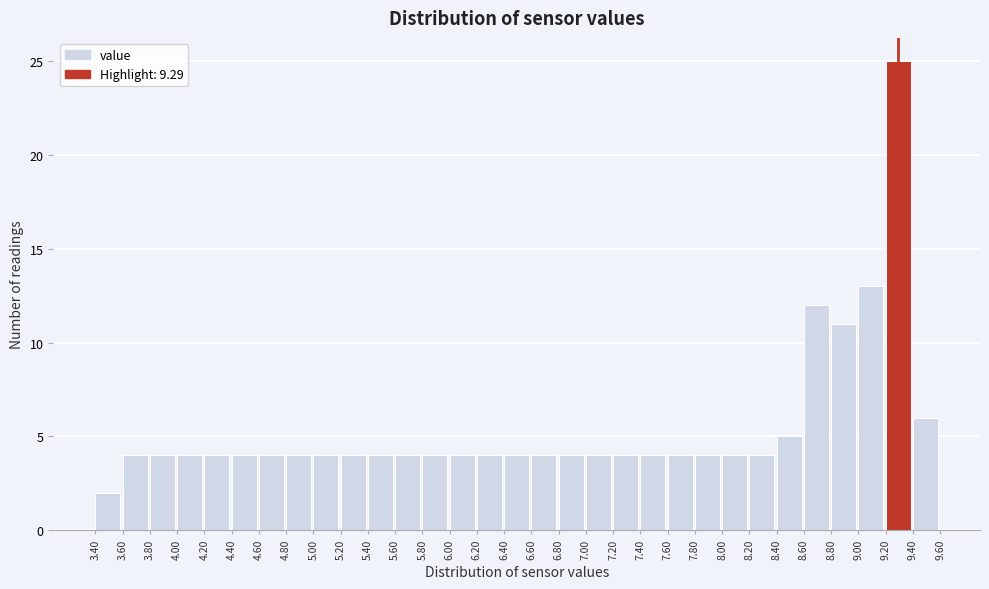

Reading left to right, transcribe this chart: for each bar, give the range it covers on the x-axis and its height. The values are not printed on the chart, so give them approximately, as read against the axis.

3.40 to 3.60: 2
3.60 to 3.80: 4
3.80 to 4.00: 4
4.00 to 4.20: 4
4.20 to 4.40: 4
4.40 to 4.60: 4
4.60 to 4.80: 4
4.80 to 5.00: 4
5.00 to 5.20: 4
5.20 to 5.40: 4
5.40 to 5.60: 4
5.60 to 5.80: 4
5.80 to 6.00: 4
6.00 to 6.20: 4
6.20 to 6.40: 4
6.40 to 6.60: 4
6.60 to 6.80: 4
6.80 to 7.00: 4
7.00 to 7.20: 4
7.20 to 7.40: 4
7.40 to 7.60: 4
7.60 to 7.80: 4
7.80 to 8.00: 4
8.00 to 8.20: 4
8.20 to 8.40: 4
8.40 to 8.60: 5
8.60 to 8.80: 12
8.80 to 9.00: 11
9.00 to 9.20: 13
9.20 to 9.40: 25
9.40 to 9.60: 6